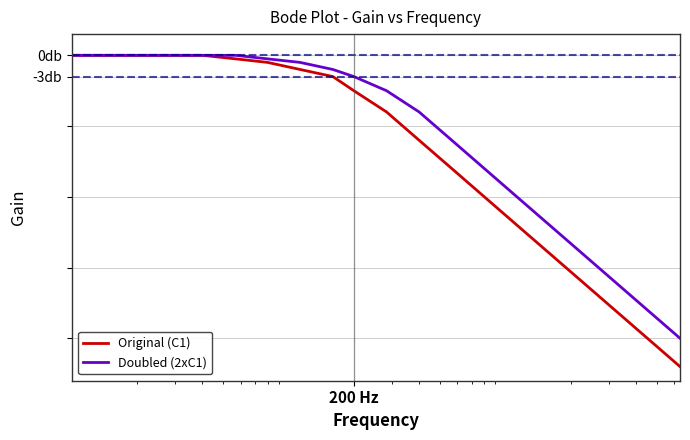

What are all the series names shown in the legend?

Original (C1), Doubled (2xC1)